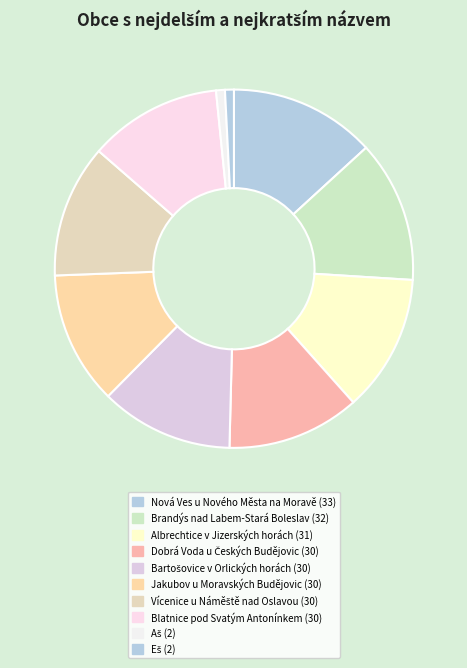

How many segments does this pie chart have?

10